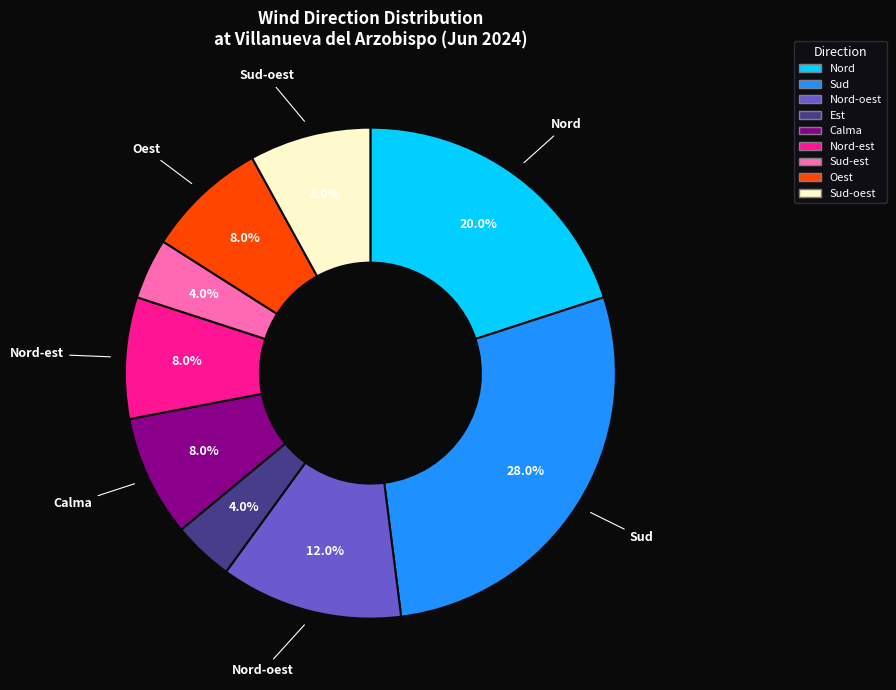

Does any single category account for the majority?

No